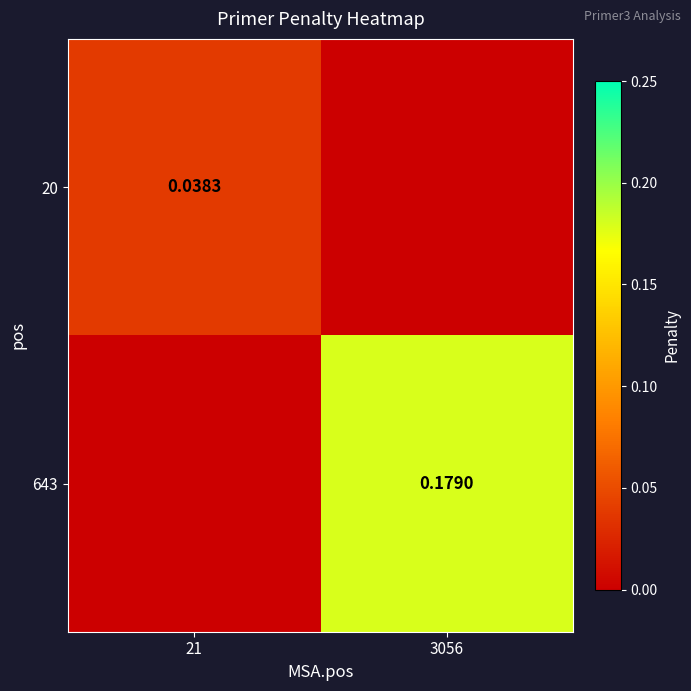

Which series has the largest total across all categories?

643